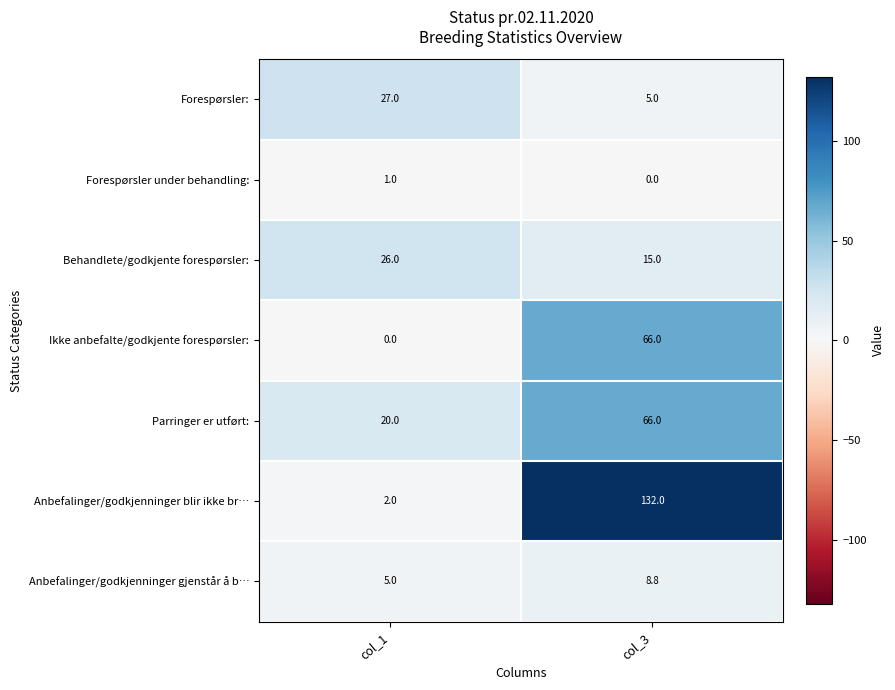

What is the total value across all series at col_3?

292.8